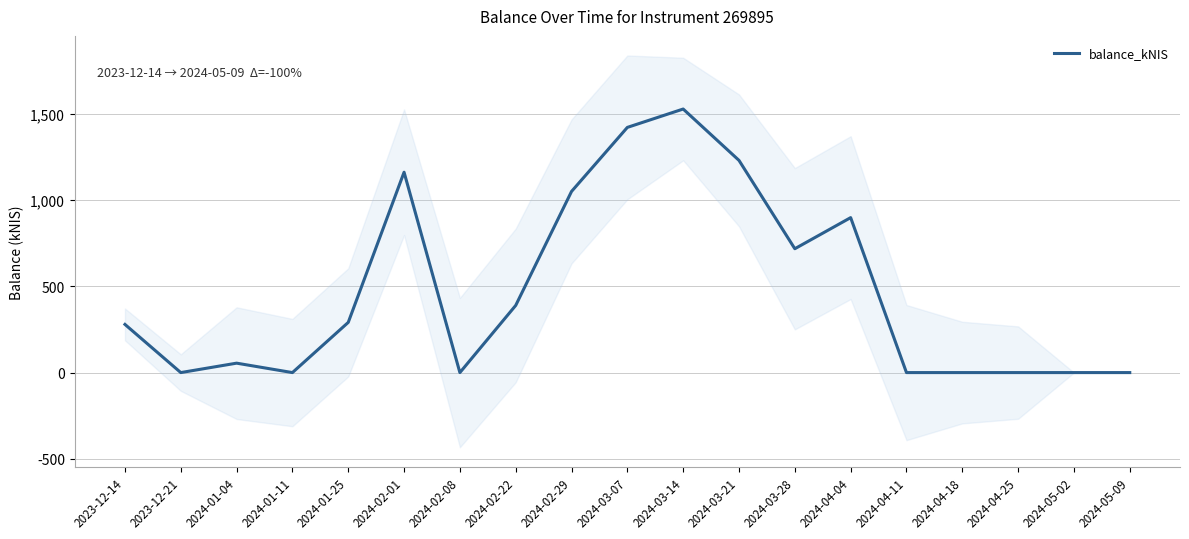

Which has a higher value, 2024-04-25 or 2024-01-11?

2024-04-25